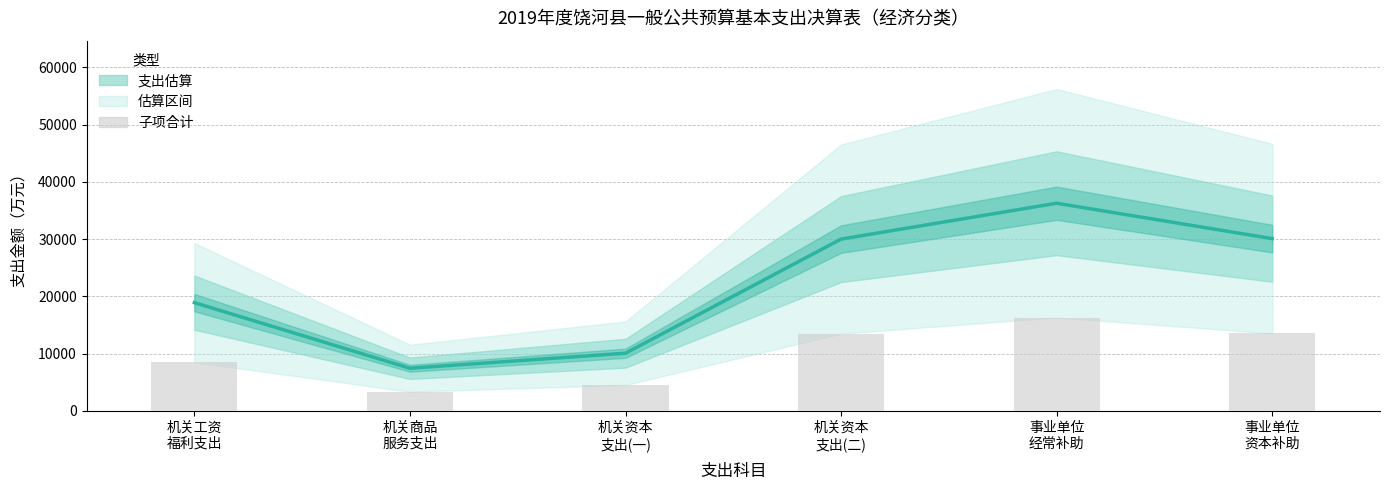

Reading left to right, transcribe all the data shown in this chart.

支出金额（万元）: 机关工资
福利支出=18913.0	机关商品
服务支出=7461.0	机关资本
支出(一)=10083.0	机关资本
支出(二)=30007.0	事业单位
经常补助=36268.0	事业单位
资本补助=30092.0
子项合计: 机关工资
福利支出=8510.9	机关商品
服务支出=3357.5	机关资本
支出(一)=4537.4	机关资本
支出(二)=13503.1	事业单位
经常补助=16320.6	事业单位
资本补助=13541.4